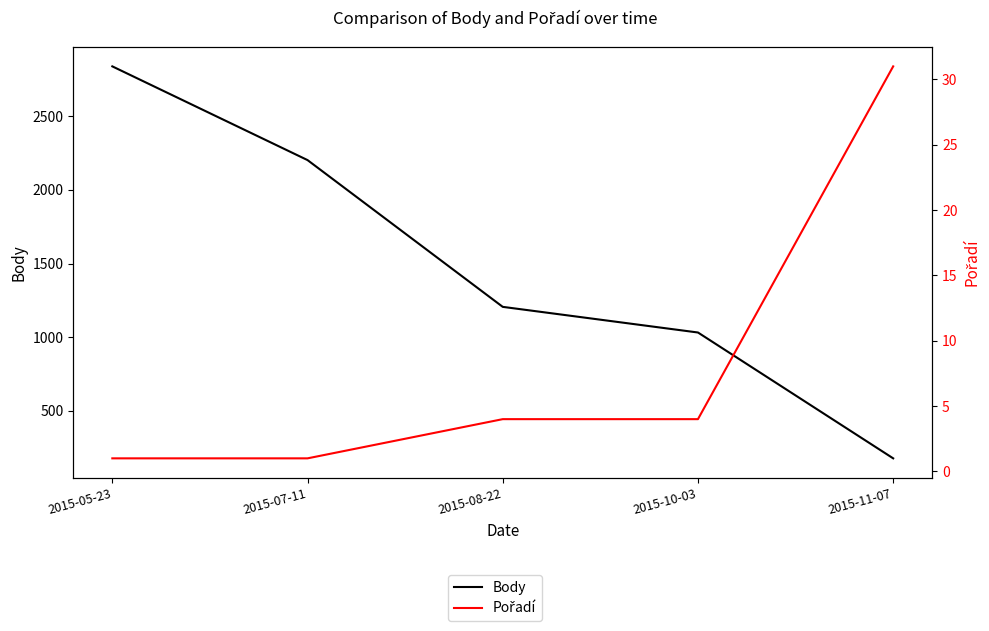

True or false: Pořadí has more than 0 interior local peaks.

False